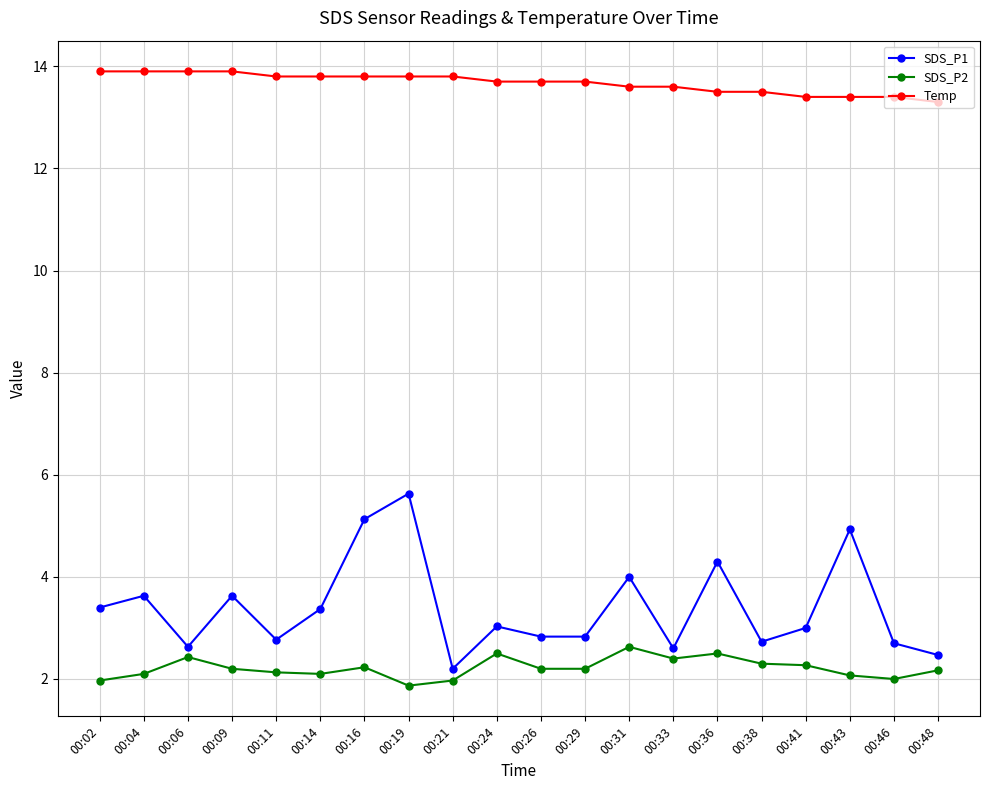

The value of SDS_P1 at 00:38 is 3.6. True or false?

False